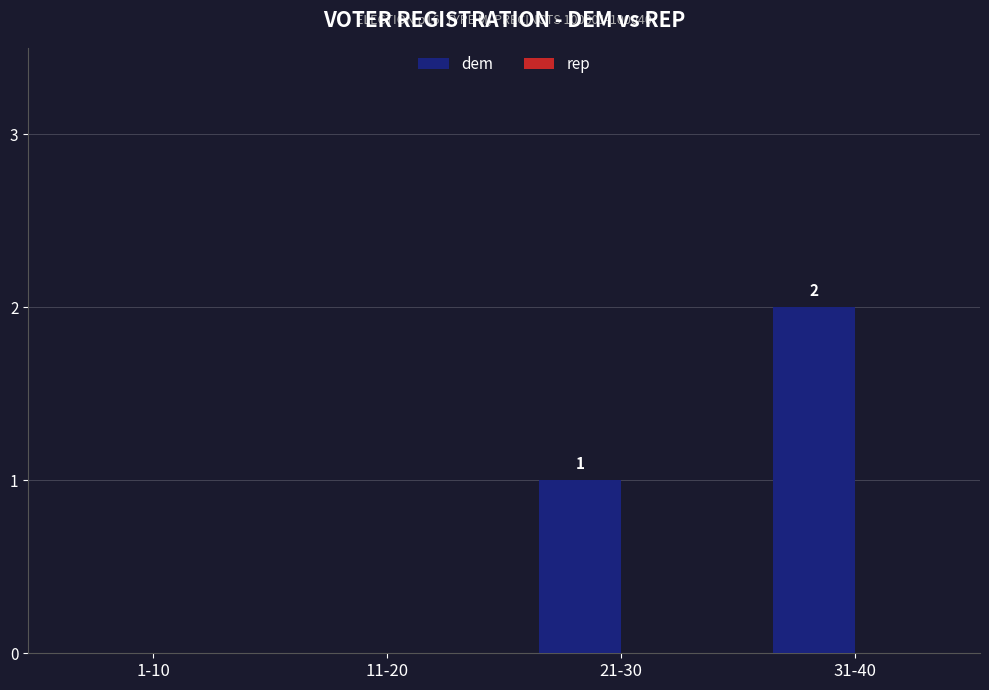

At which label is the value closest to 1?

21-30